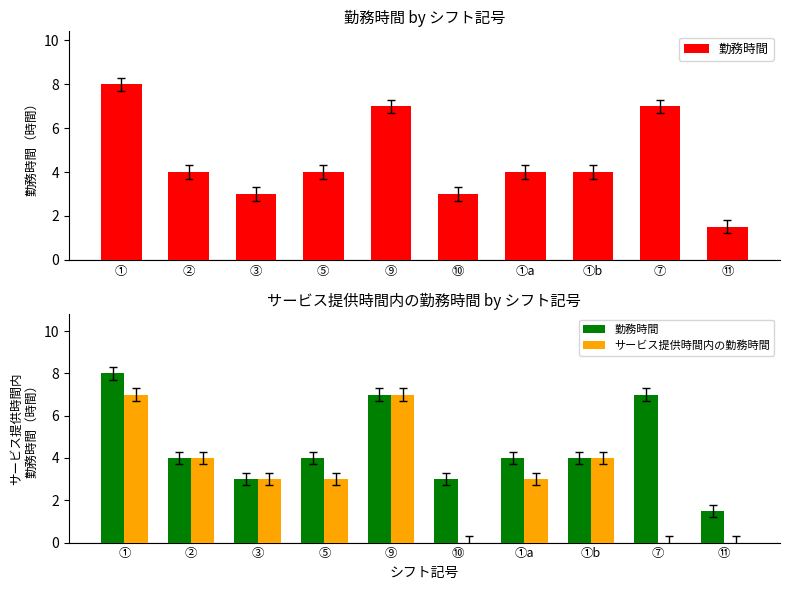

What is the difference between the highest and lowest values at ①a?

1.0